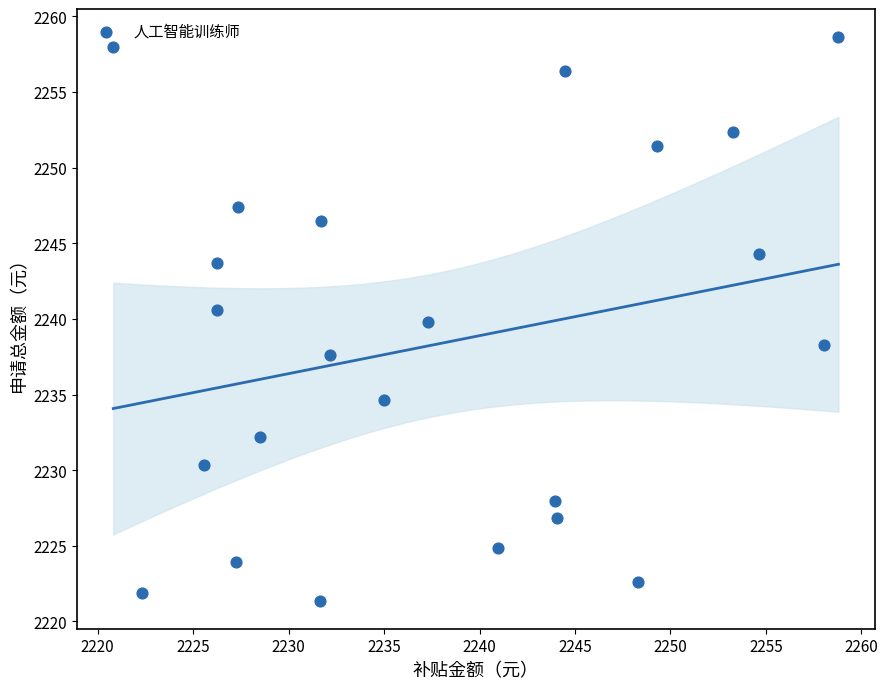

What is the range of Y values (max minus min)?

37.2